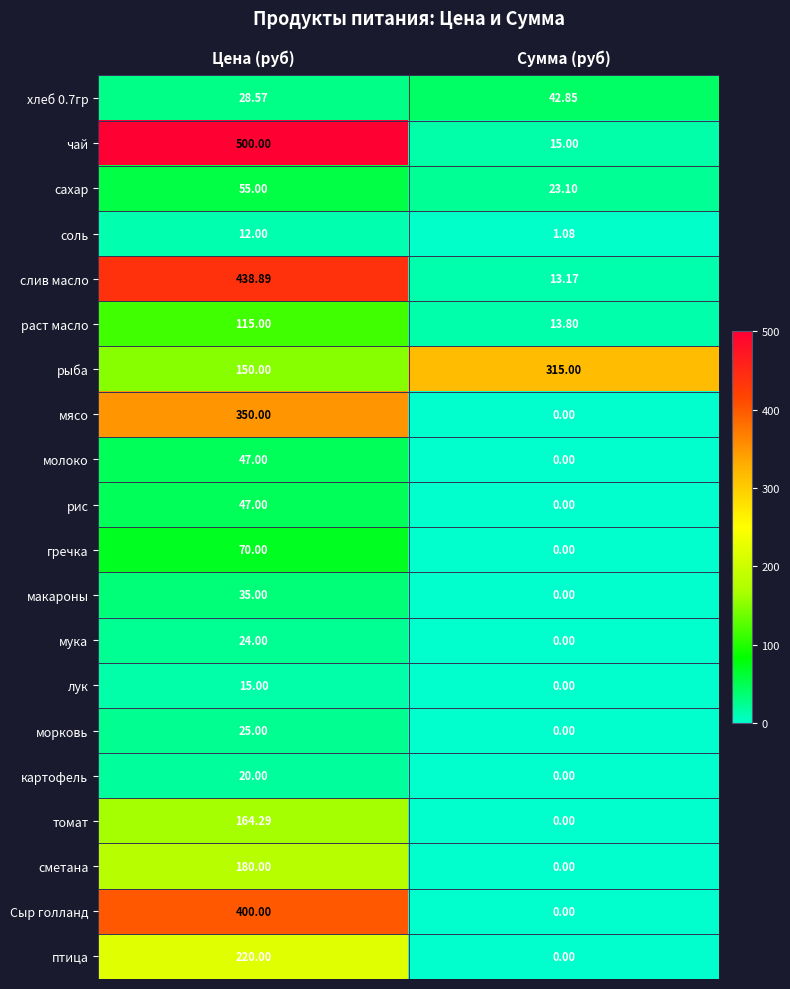

Which category has the highest value in the птица series?

Цена (руб)